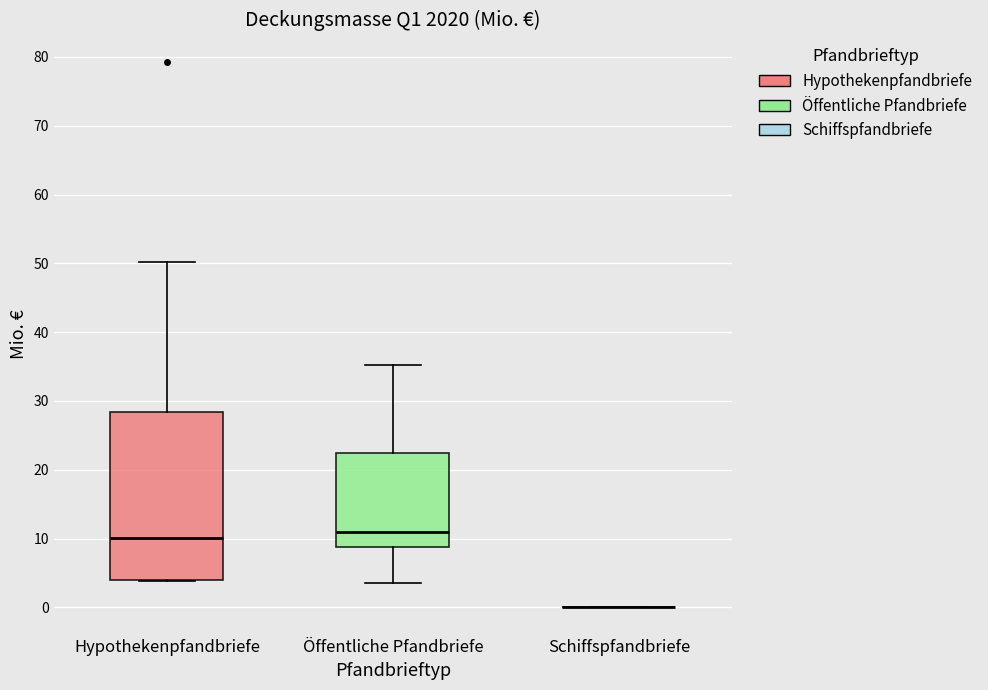

Reading left to right, read every box against the y-axis: the position of its median line, the range the box covers, and the ends of its whiskers. The values are not printed on the chart, so give them approximately, as read against the axis.

Hypothekenpfandbriefe: median 10, box 4 to 28, whiskers 4 to 50
Öffentliche Pfandbriefe: median 11, box 9 to 23, whiskers 4 to 35
Schiffspfandbriefe: box collapsed to a line at 0, whiskers 0 to 0